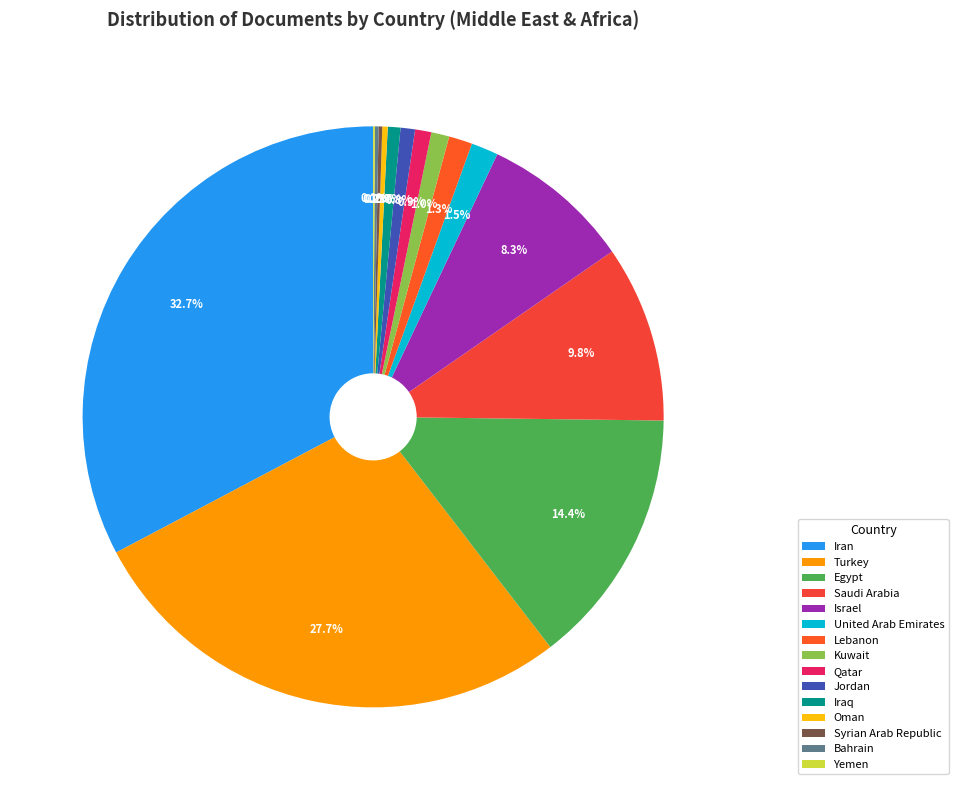

To the nearest percent, what is the combined percentage of Qatar and Bahrain?

1%